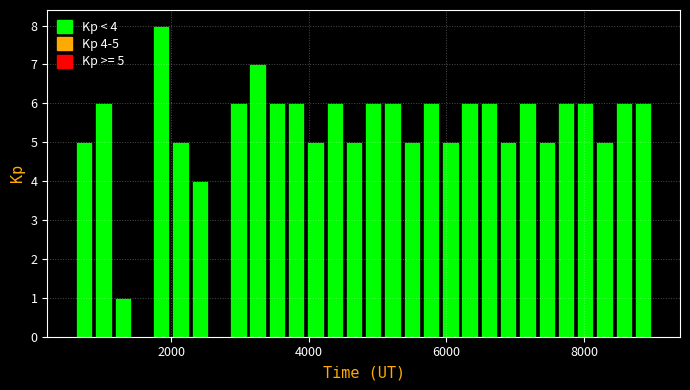

Around what value on the x-axis is the tallest bar? Give the approximate position of its centre, as read against the axis.

1800